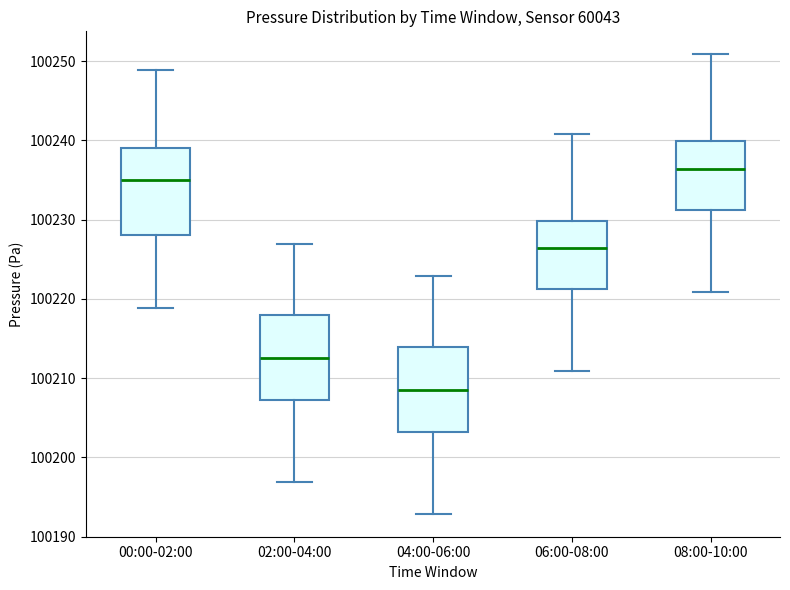

Which box has the highest median line?

08:00-10:00